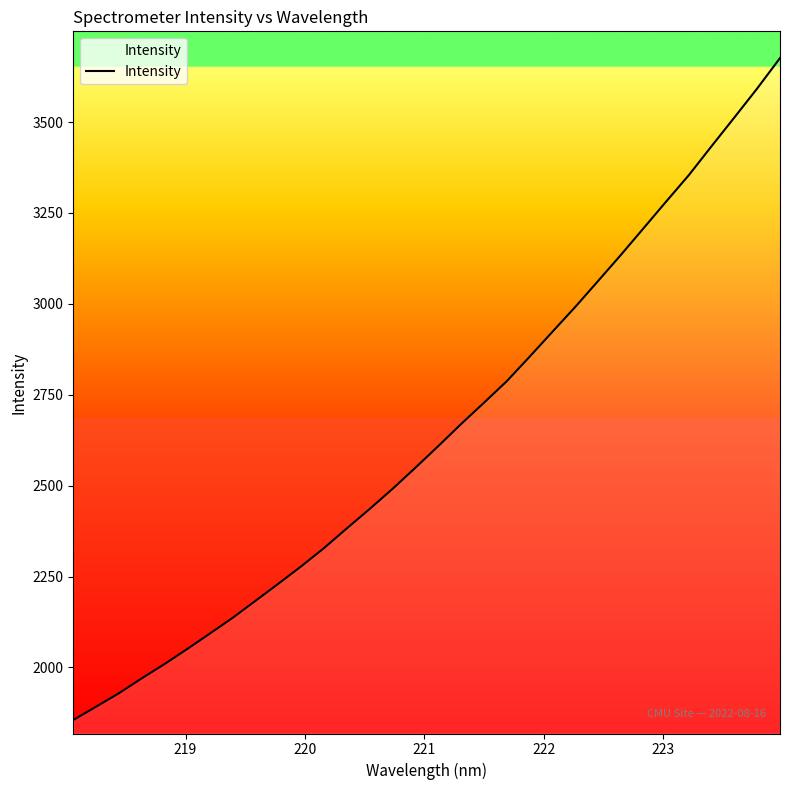

What is the difference between the maximum and minimum values?

1820.5